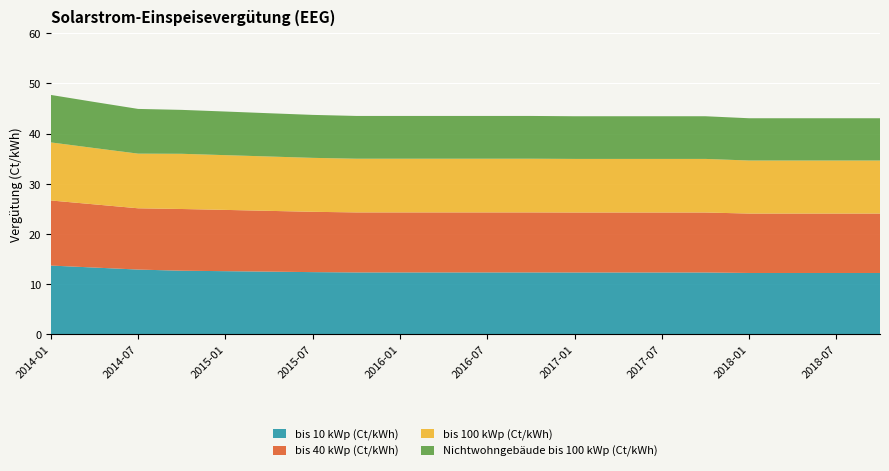

Reading left to right, what are all the values shown in this chart?

bis 10 kWp (Ct/kWh): 13.7	13.3	12.9	12.7	12.6	12.5	12.4	12.3	12.3	12.3	12.3	12.3	12.3	12.3	12.3	12.3	12.2	12.2	12.2	12.2
bis 40 kWp (Ct/kWh): 13.0	12.6	12.2	12.3	12.2	12.1	12.0	12.0	12.0	12.0	12.0	12.0	12.0	12.0	12.0	12.0	11.8	11.8	11.8	11.8
bis 100 kWp (Ct/kWh): 11.6	11.2	10.9	11.0	10.9	10.8	10.8	10.7	10.7	10.7	10.7	10.7	10.7	10.7	10.7	10.7	10.6	10.6	10.6	10.6
Nichtwohngebäude bis 100 kWp (Ct/kWh): 9.5	9.2	8.9	8.8	8.7	8.6	8.6	8.5	8.5	8.5	8.5	8.5	8.5	8.5	8.5	8.5	8.4	8.4	8.4	8.4